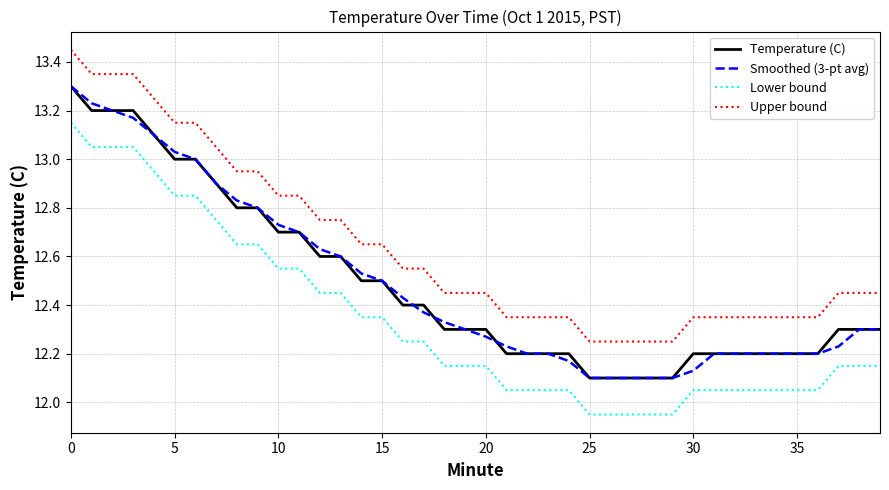

Which series has the largest total across all categories?

Upper bound